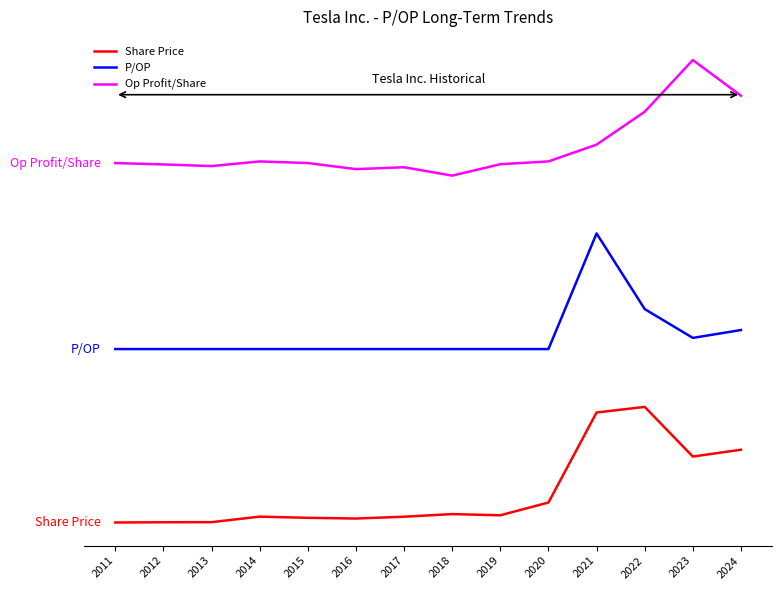

True or false: Op Profit/Share and P/OP cross at least once.

False